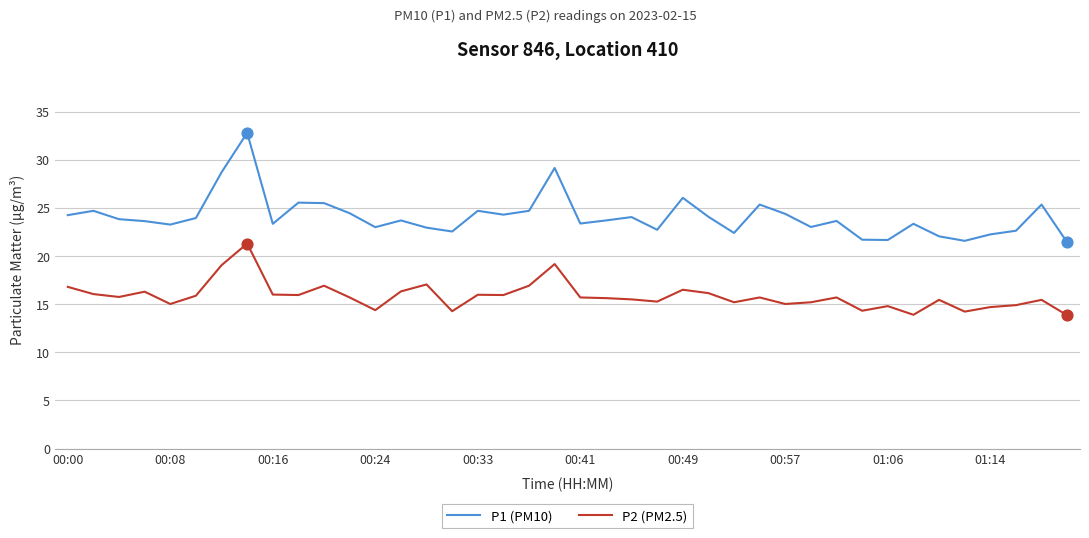

Which series has the largest total across all categories?

P1 (PM10)